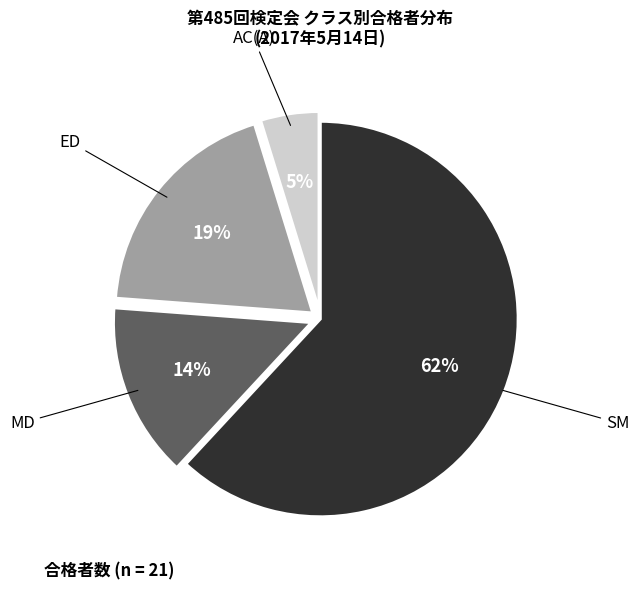

Which has a higher value, SM or ED?

SM